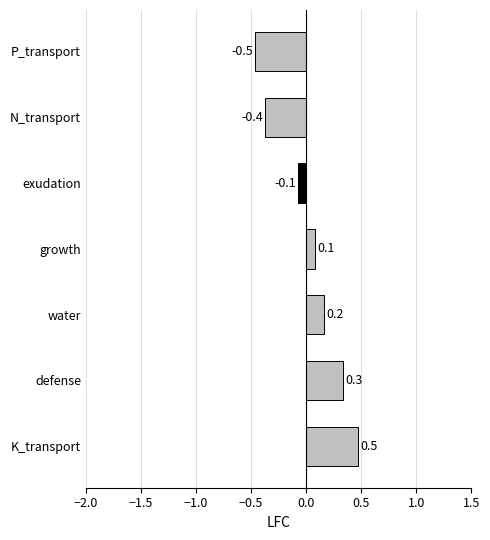

What is the change in value from exudation to N_transport?

-0.3